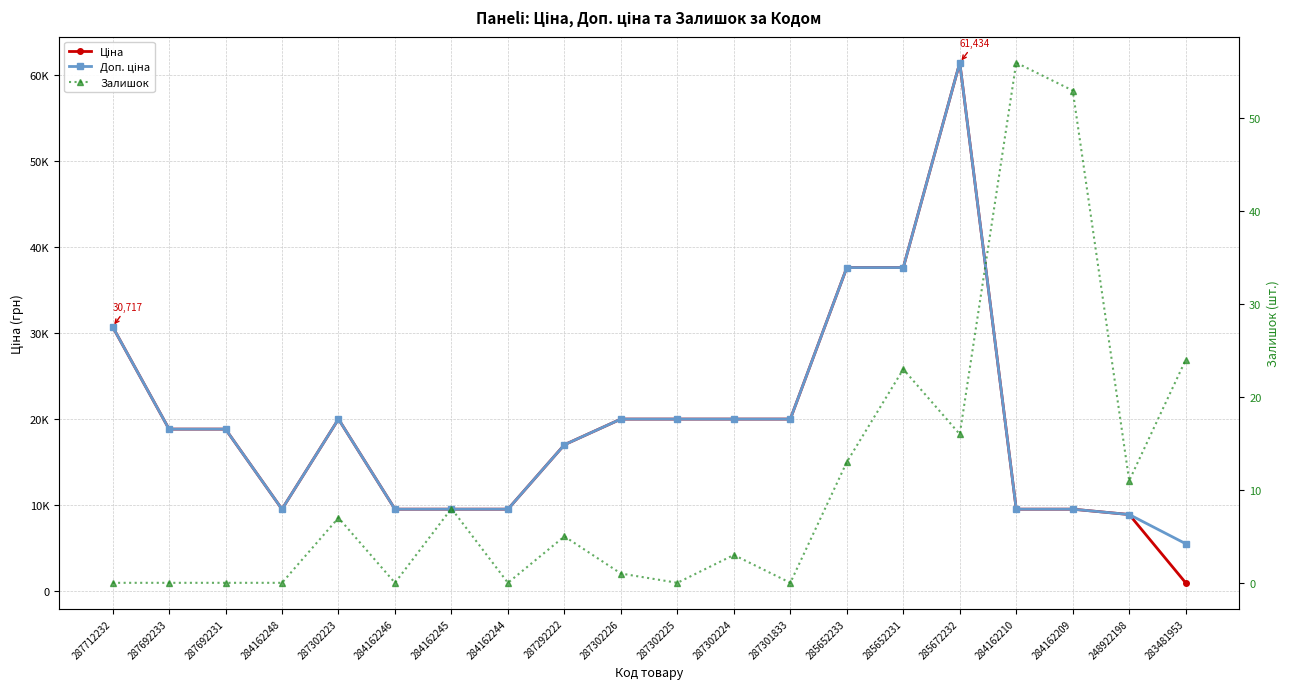

Reading left to right, what are all the values shown in this chart?

Ціна: 287712232=30717.1	287692233=18796.8	287692231=18796.8	284162248=9480.1	287302223=19964.2	284162246=9480.1	284162245=9480.1	284162244=9480.1	287292222=16976.3	287302226=19964.2	287302225=19964.2	287302224=19964.2	287301833=19964.2	285652233=37593.6	285652231=37593.6	285672232=61434.3	284162210=9480.1	284162209=9480.1	248922198=8856.7	283481953=910.4
Доп. ціна: 287712232=30717.1	287692233=18796.8	287692231=18796.8	284162248=9480.1	287302223=19964.2	284162246=9480.1	284162245=9480.1	284162244=9480.1	287292222=16976.3	287302226=19964.2	287302225=19964.2	287302224=19964.2	287301833=19964.2	285652233=37593.6	285652231=37593.6	285672232=61434.3	284162210=9480.1	284162209=9480.1	248922198=8856.7	283481953=5462.3
Залишок: 287712232=0.0	287692233=0.0	287692231=0.0	284162248=0.0	287302223=7.0	284162246=0.0	284162245=8.0	284162244=0.0	287292222=5.0	287302226=1.0	287302225=0.0	287302224=3.0	287301833=0.0	285652233=13.0	285652231=23.0	285672232=16.0	284162210=56.0	284162209=53.0	248922198=11.0	283481953=24.0